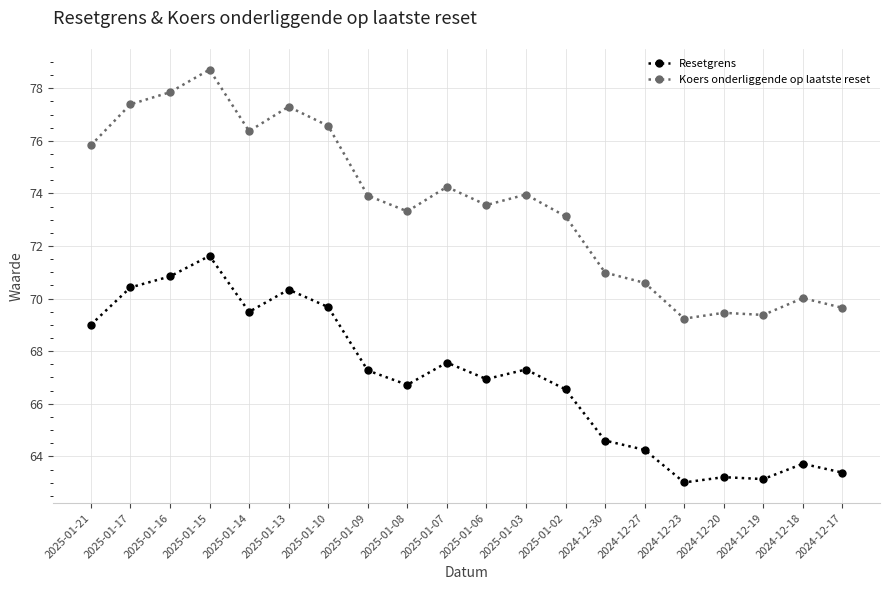

Where is the first local minimum for Koers onderliggende op laatste reset?

2025-01-14